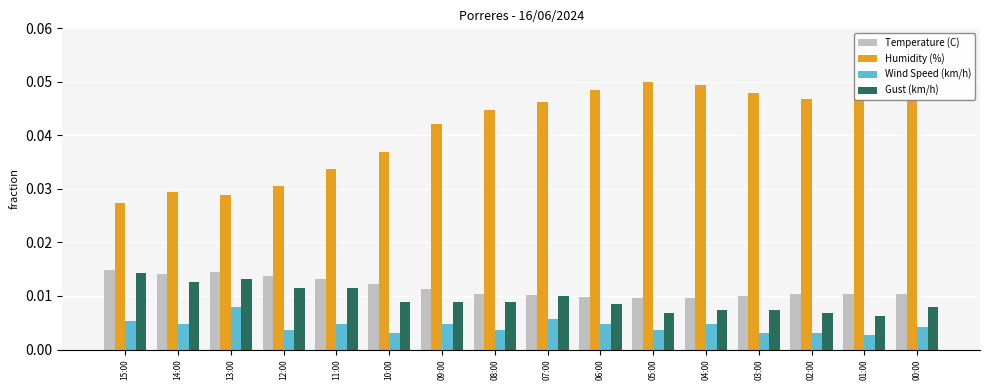

How many bars are there in each group?

4